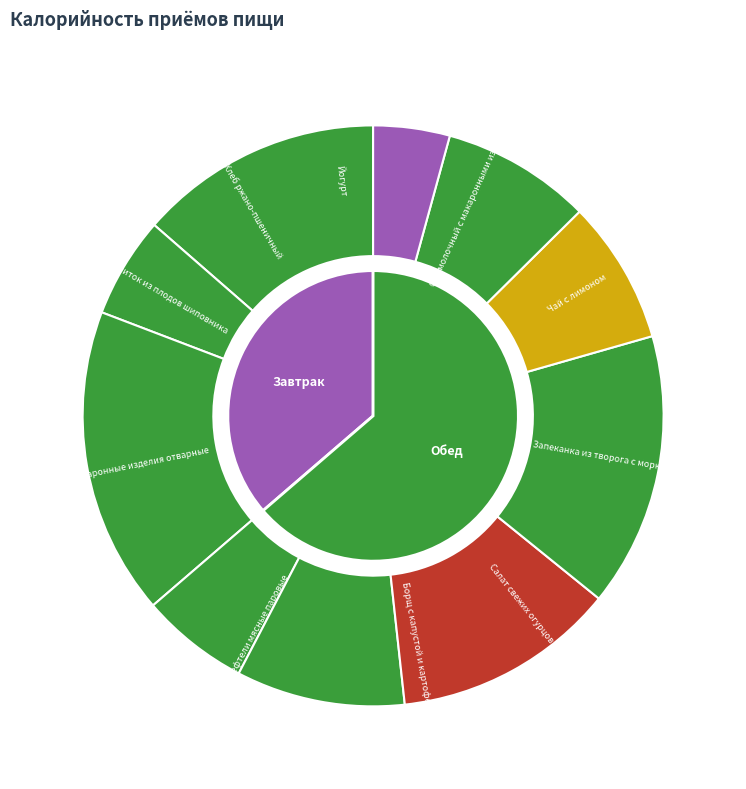

Approximately how many times larger is the value at Завтрак compared to Обед?

0.6